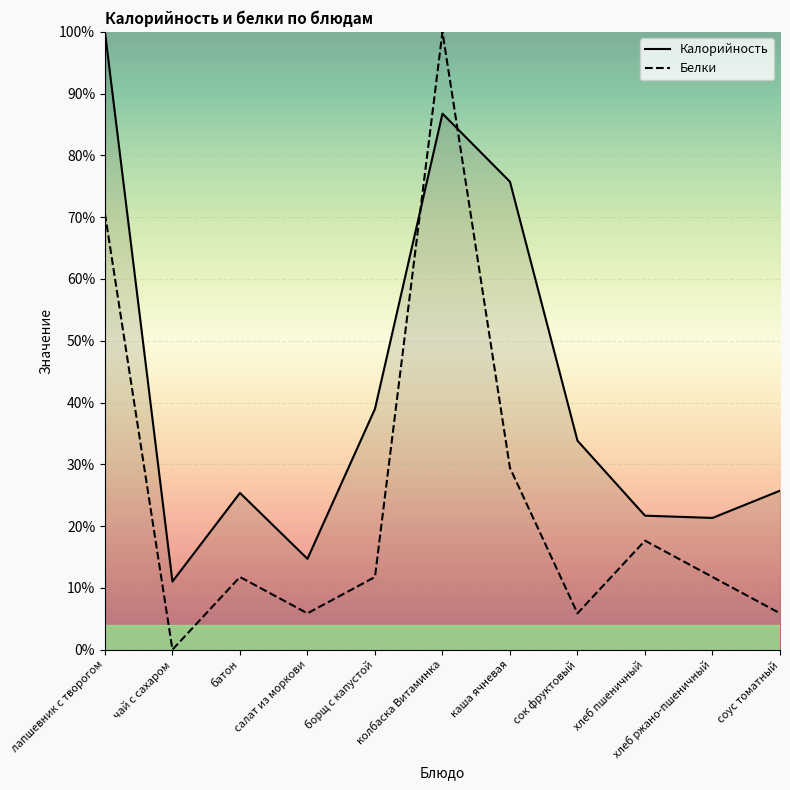

Between which two adjacent categories do Калорийность and Белки first intersect?

борщ с капустой and колбаска Витаминка